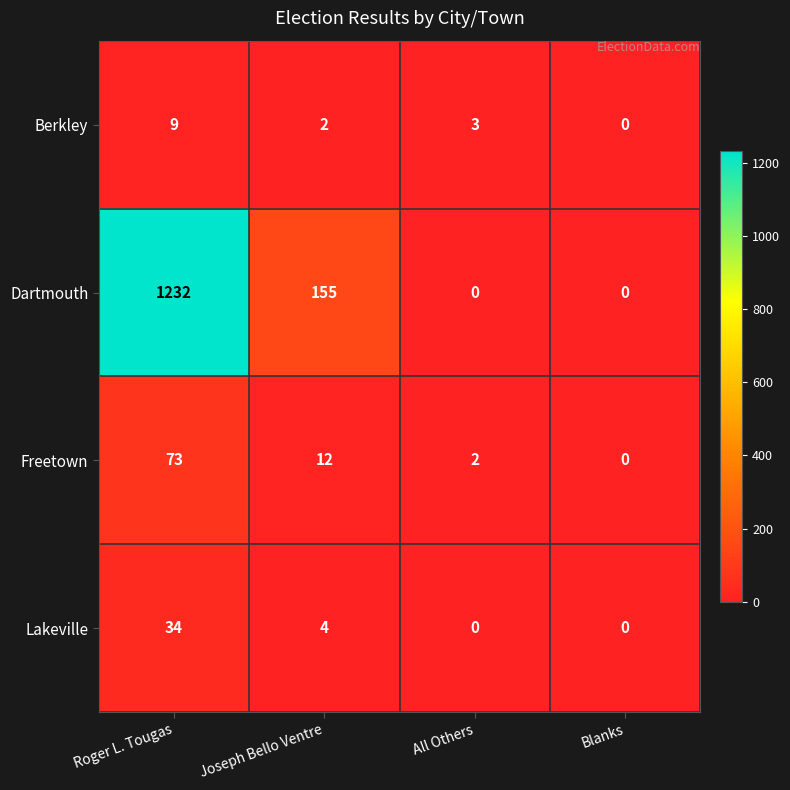

The value of Lakeville at Roger L. Tougas is 12. True or false?

False